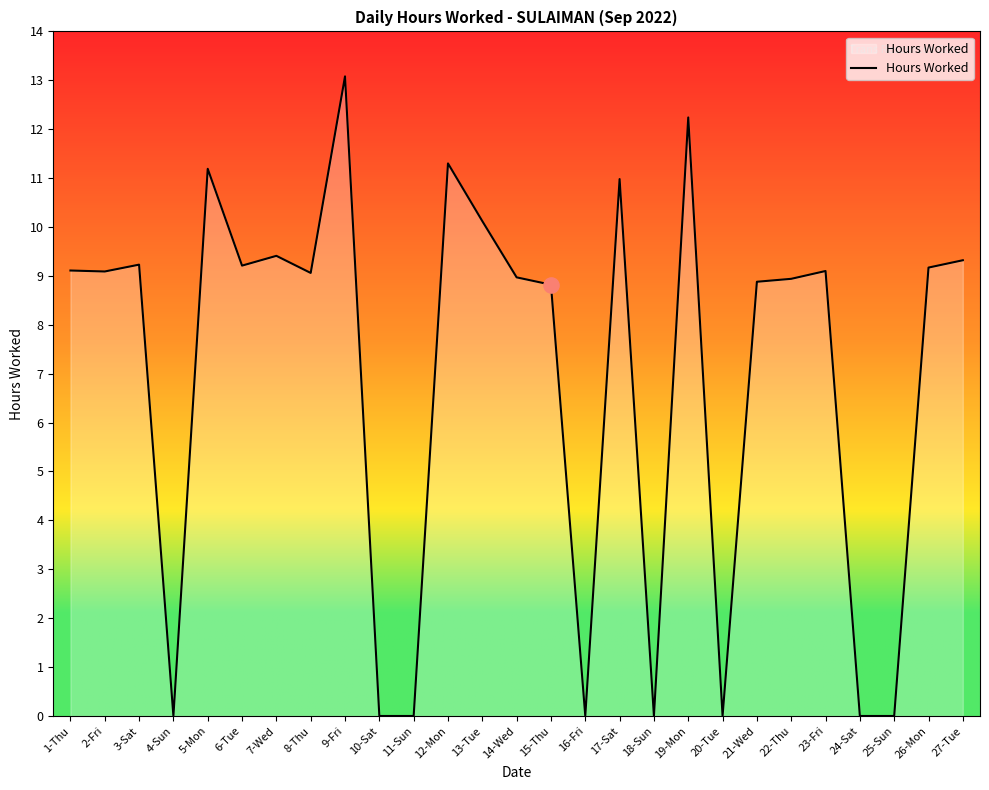

Which has a higher value, 2-Fri or 4-Sun?

2-Fri